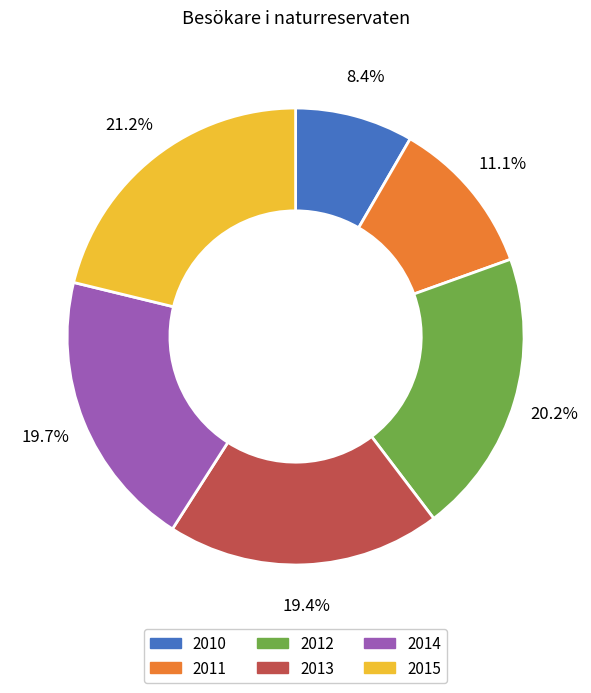

The 2012 slice represents 20% of the pie. True or false?

True